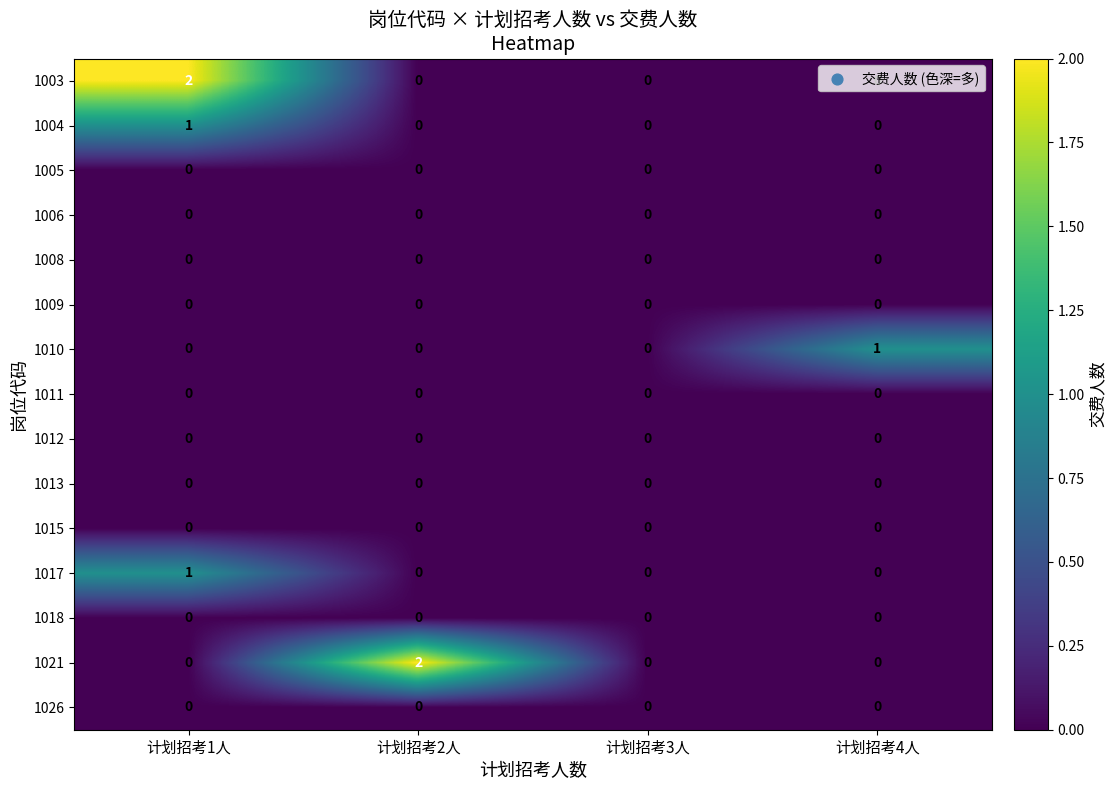

Is the value of 1012 at 计划招考2人 greater than the value of 1003 at 计划招考1人?

No